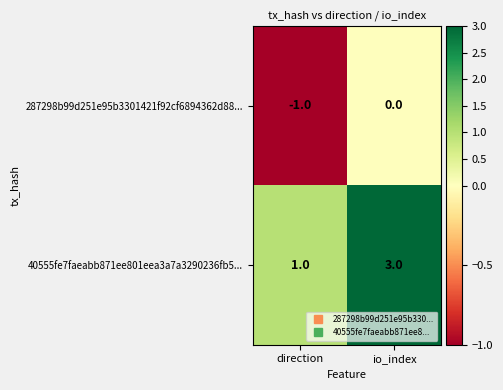

Reading left to right, extract all data points from this chart.

287298b99d251e95b3301421f92cf6894362d88...: -1	0
40555fe7faeabb871ee801eea3a7a3290236fb5...: 1	3